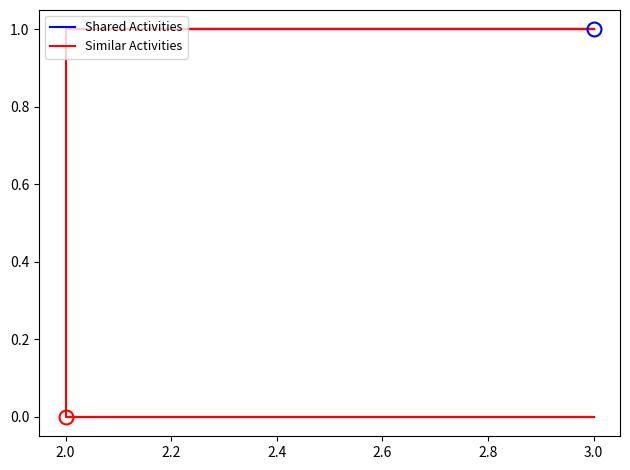

Reading left to right, list all the values displayed in this chart.

Shared Activities: 1	1	1	1	1	1	1	1	1
Similar Activities: 1	1	0	0	0	0	0	0	0